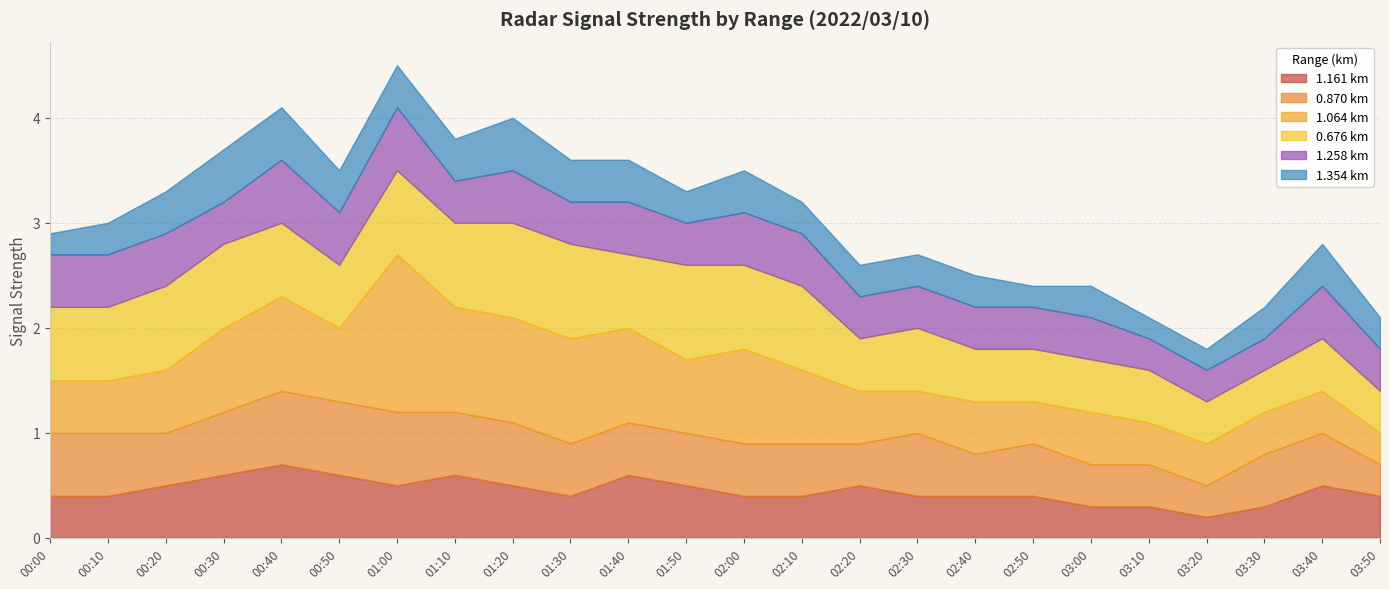

Which label corresponds to the largest value in the chart?

01:00